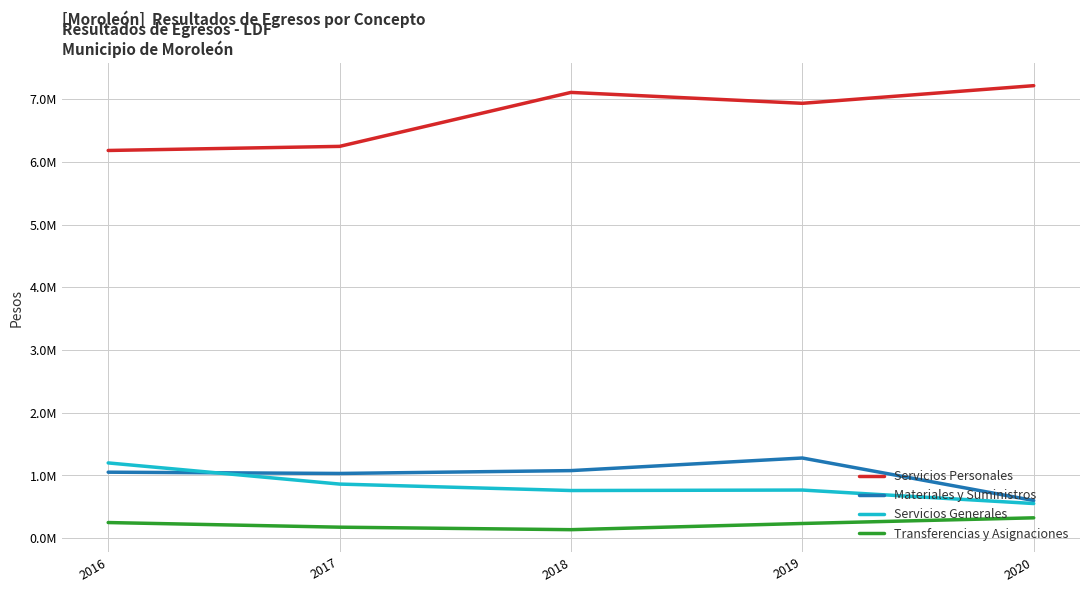

Reading left to right, extract all data points from this chart.

Servicios Personales: 6182108.6	6247463.7	7108087.6	6934169.1	7215647.1
Materiales y Suministros: 1051975.0	1031857.8	1077247.8	1278237.6	600251.9
Servicios Generales: 1199842.0	862486.4	759644.1	767217.5	552121.0
Transferencias y Asignaciones: 249060.6	175124.1	135279.1	234021.7	324344.7